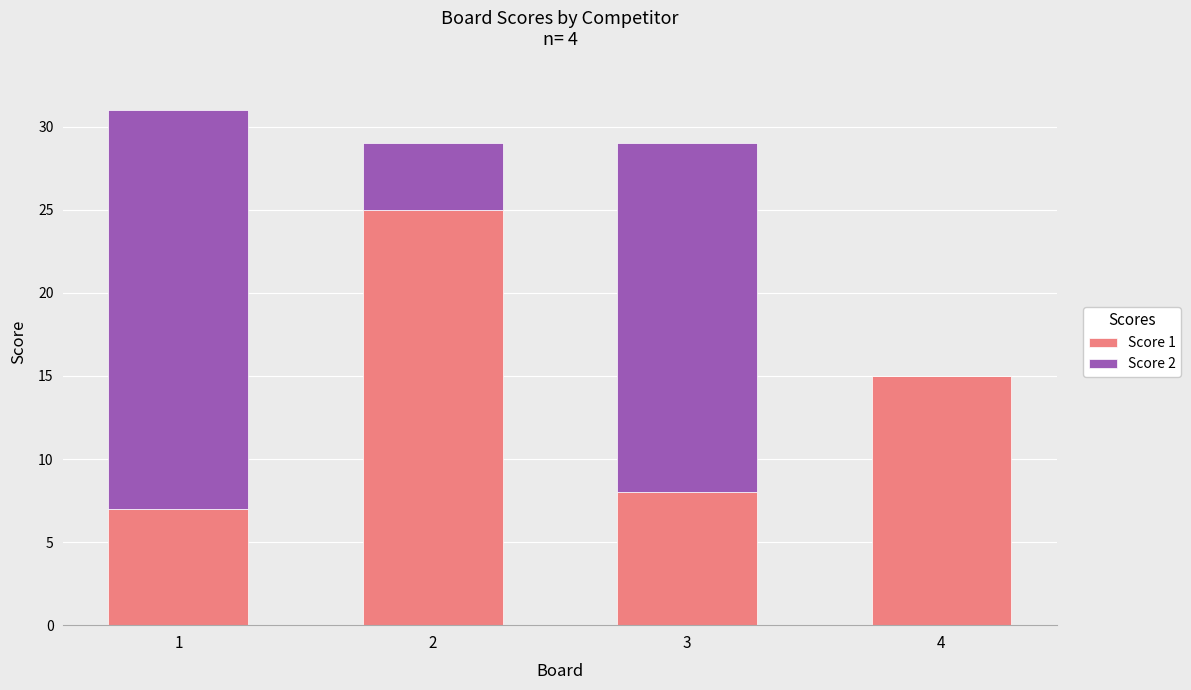

What are all the series names shown in the legend?

Score 1, Score 2